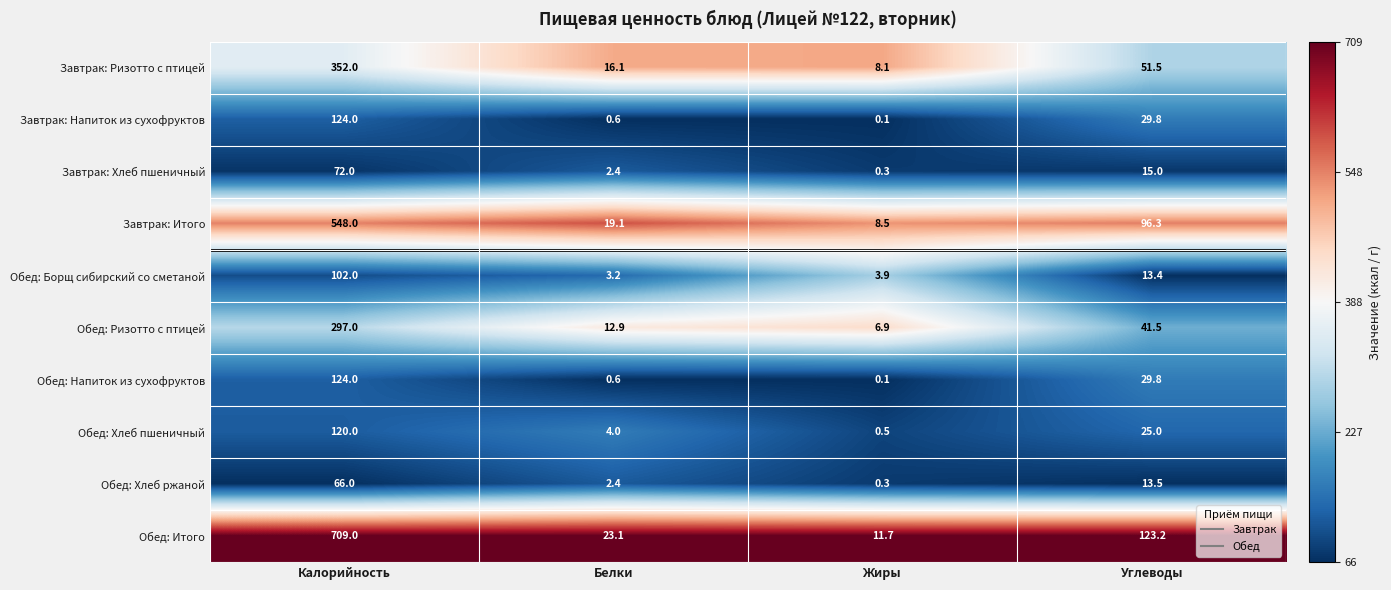

What is the total value across all series at Углеводы?

439.0